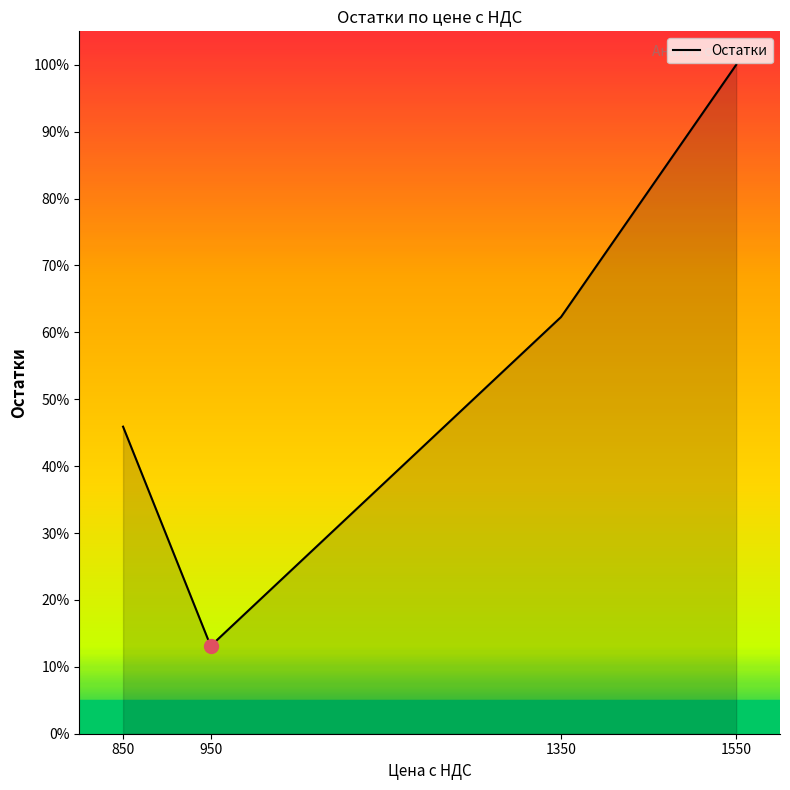

The value at 1350 is 62.3. True or false?

True